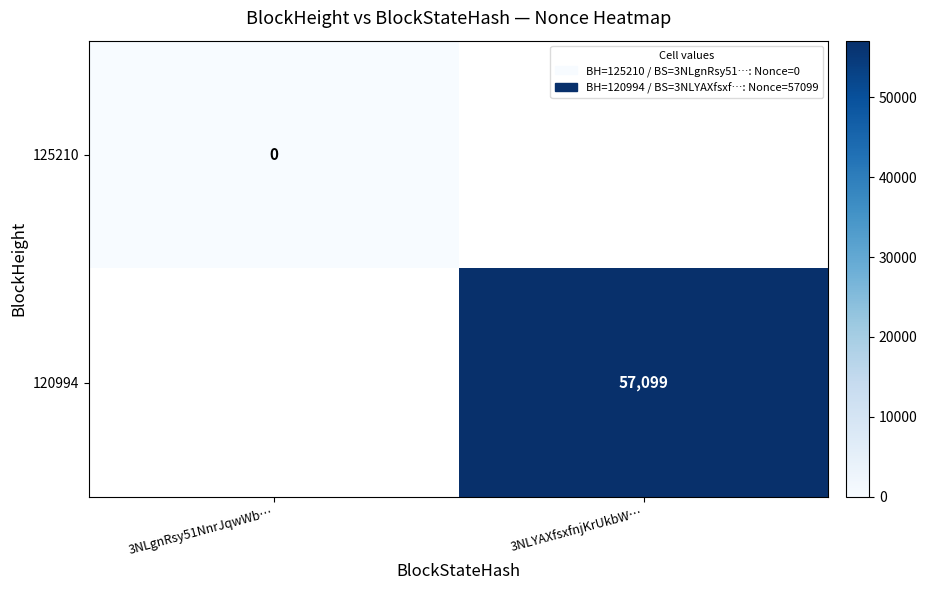

At how many categories does at least one series exceed 17971?

1